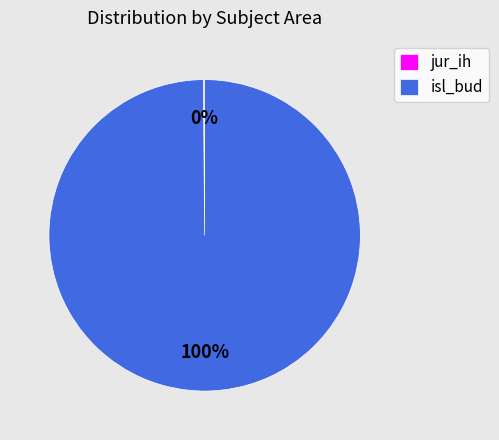

To the nearest percent, what is the difference between the largest and smallest slice percentages?

100%